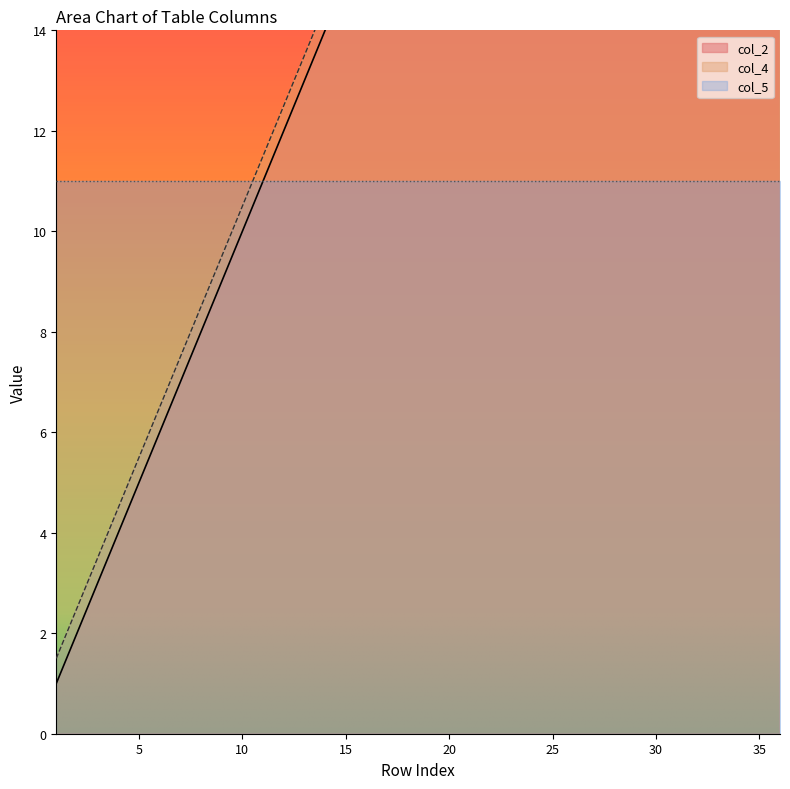

What is the sum of all col_4 values?

684.0